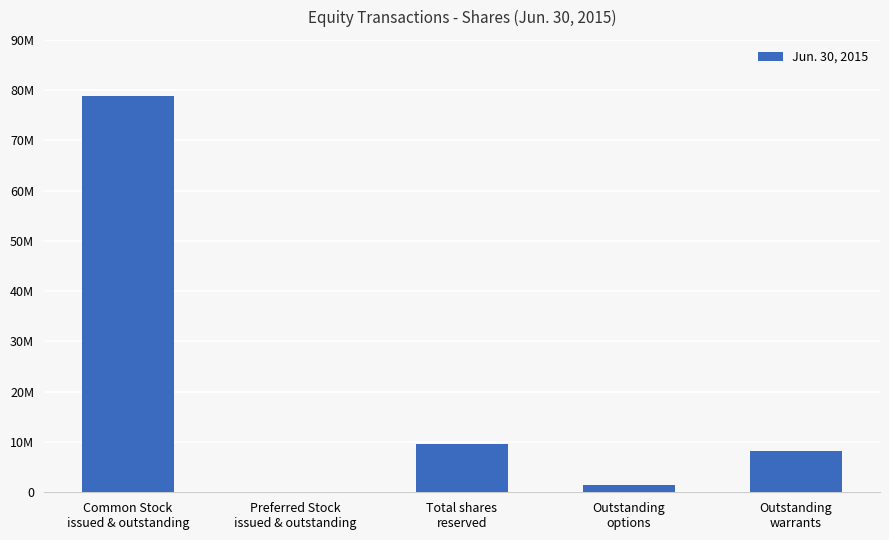

Are the bars horizontal?

No